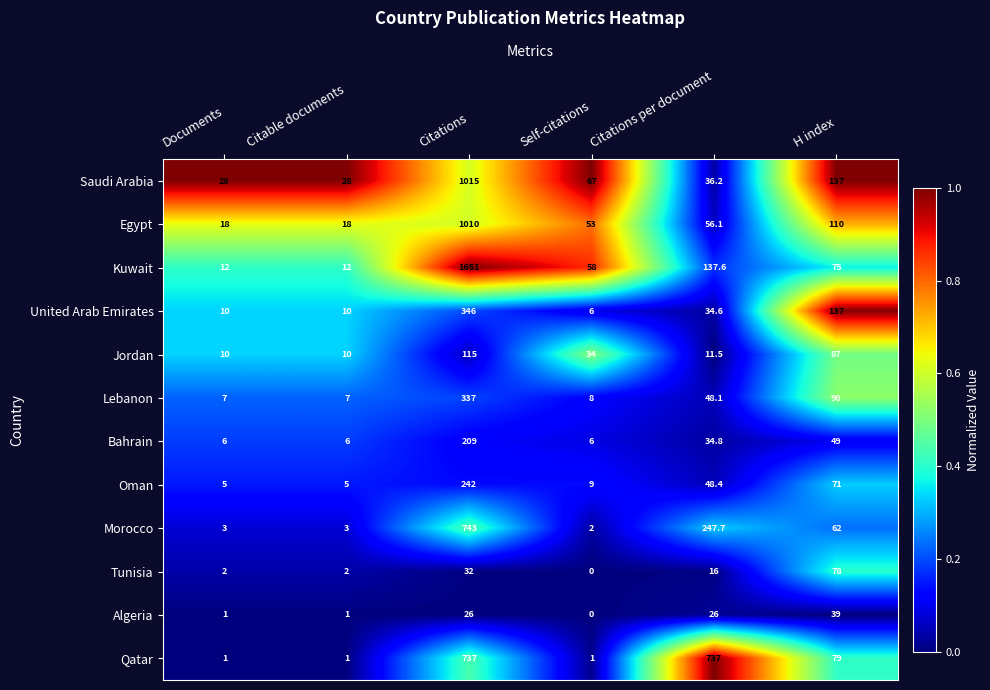

What is the difference between the highest and lowest values at Citations per document?

725.5